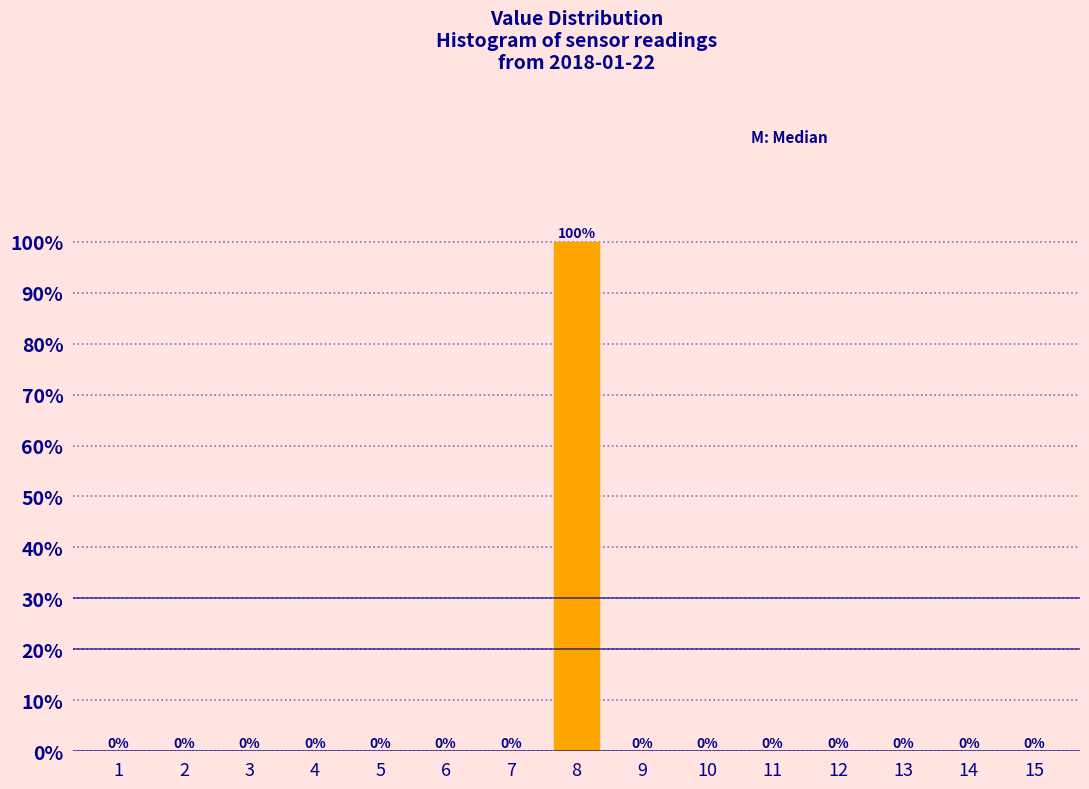

Reading left to right, what are all the values shown in this chart?

1=0	2=0	3=0	4=0	5=0	6=0	7=0	8=100	9=0	10=0	11=0	12=0	13=0	14=0	15=0